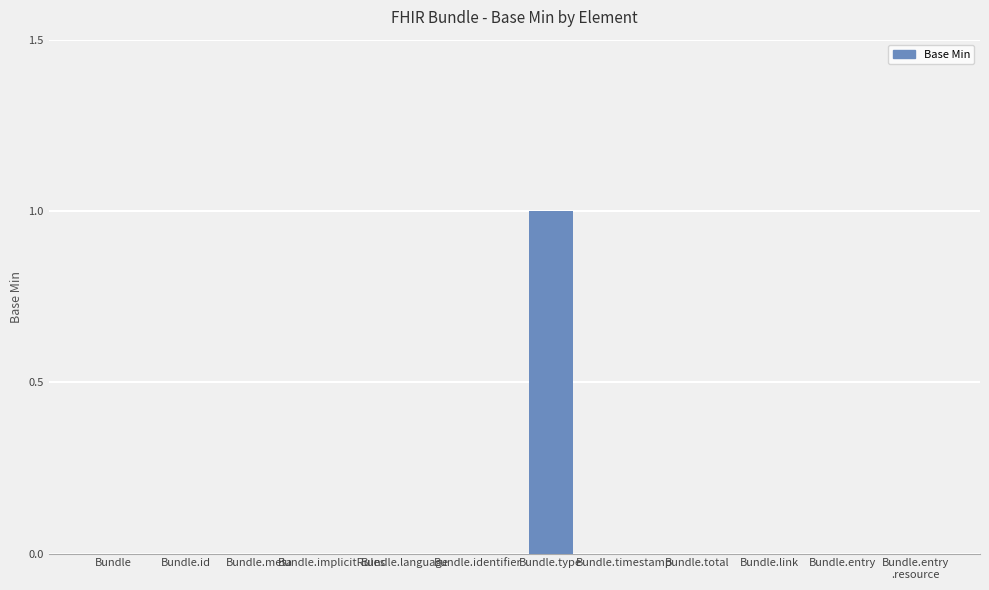

Reading left to right, transcribe all the data shown in this chart.

0	0	0	0	0	0	1	0	0	0	0	0